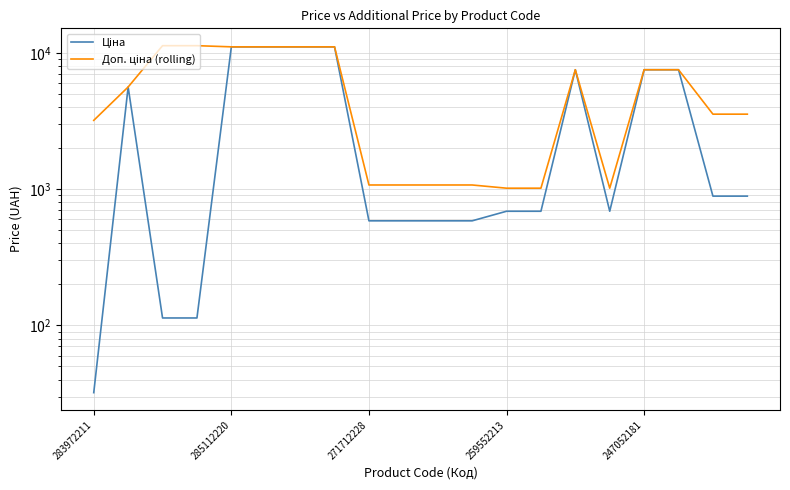

True or false: Ціна has more than 1 points higher than both neighbors.

True